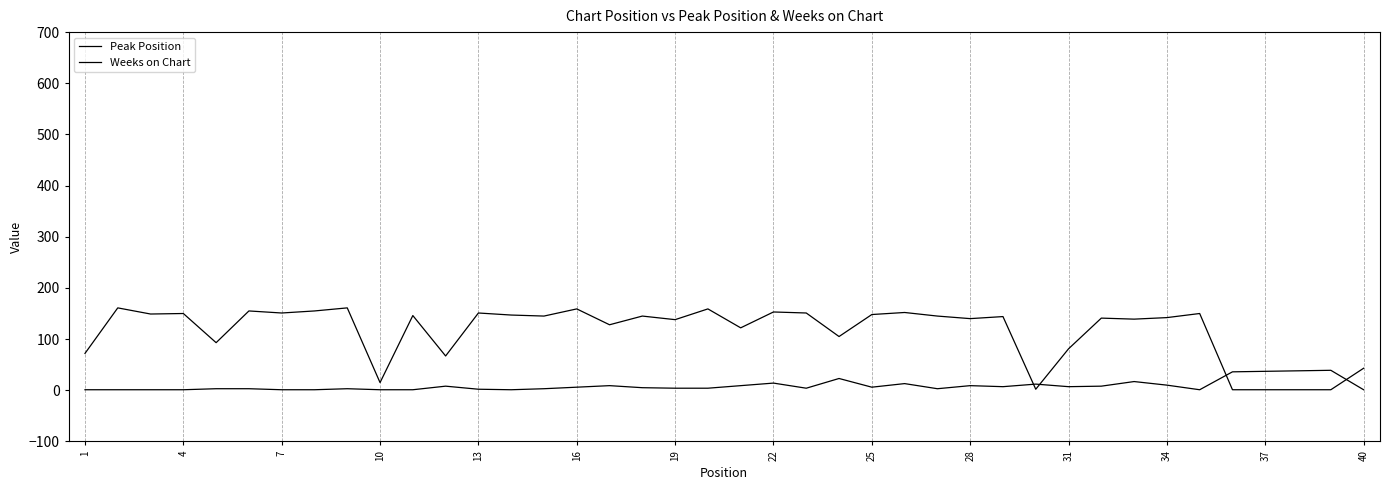

Does the chart have visible grid lines?

No